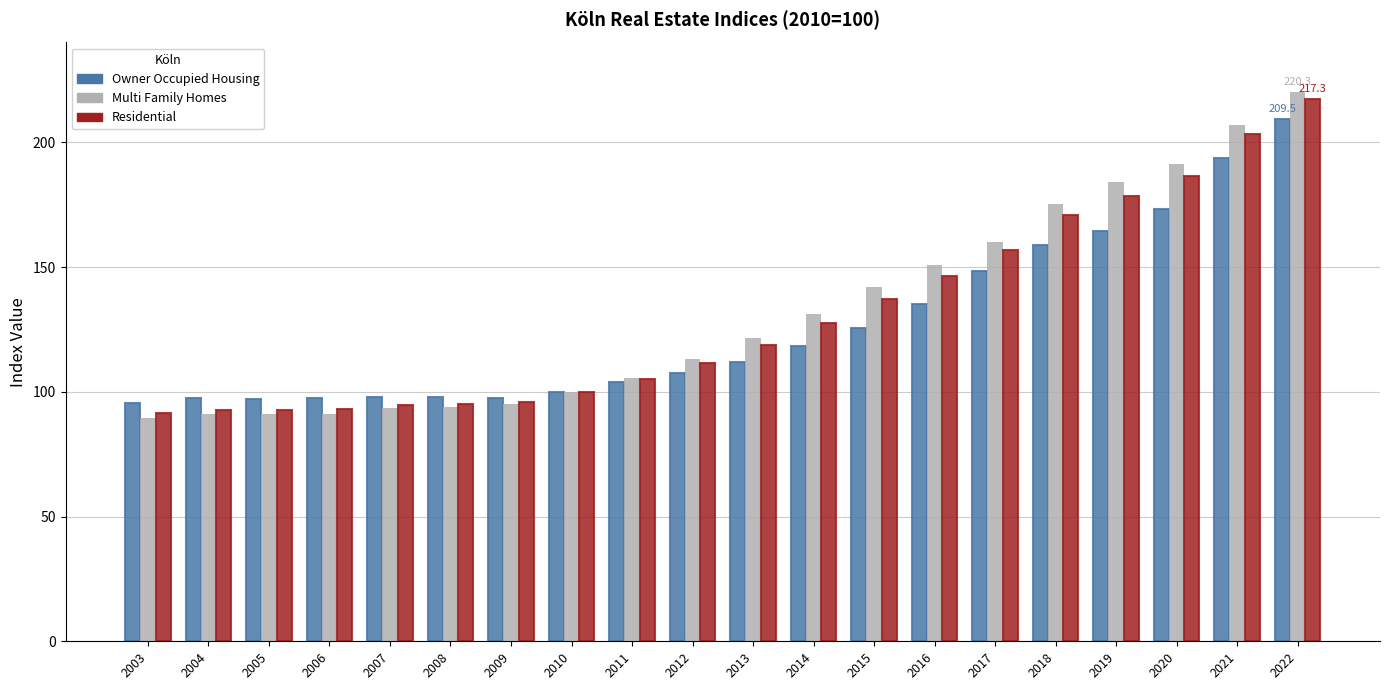

At which label is Owner Occupied Housing closest to 152?

2017